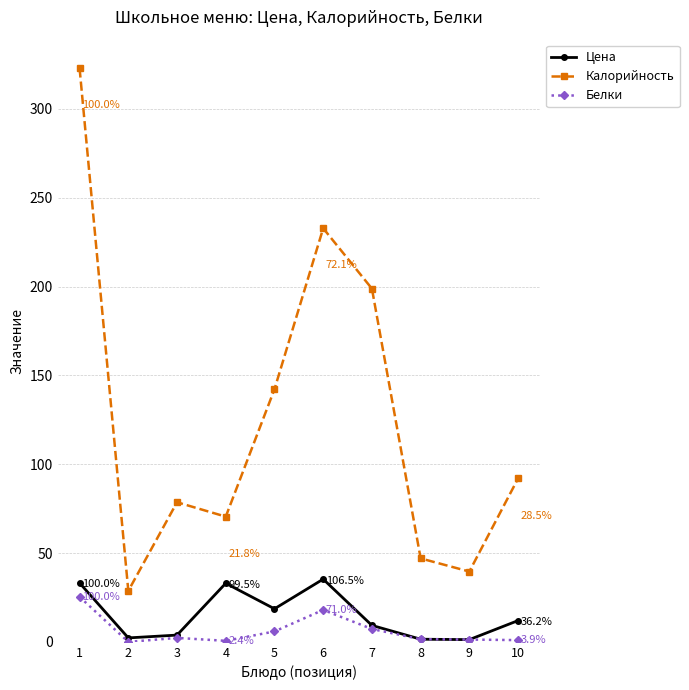

The Калорийность series shows 39.6 at 9. True or false?

True